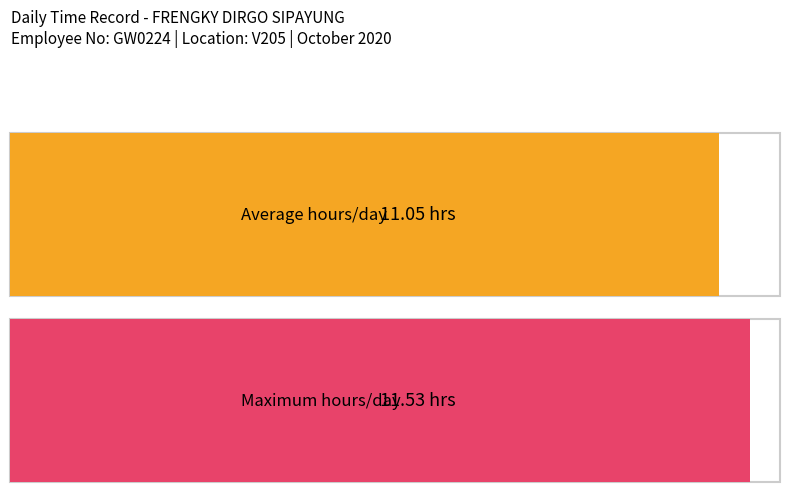

What is the average value?

11.0